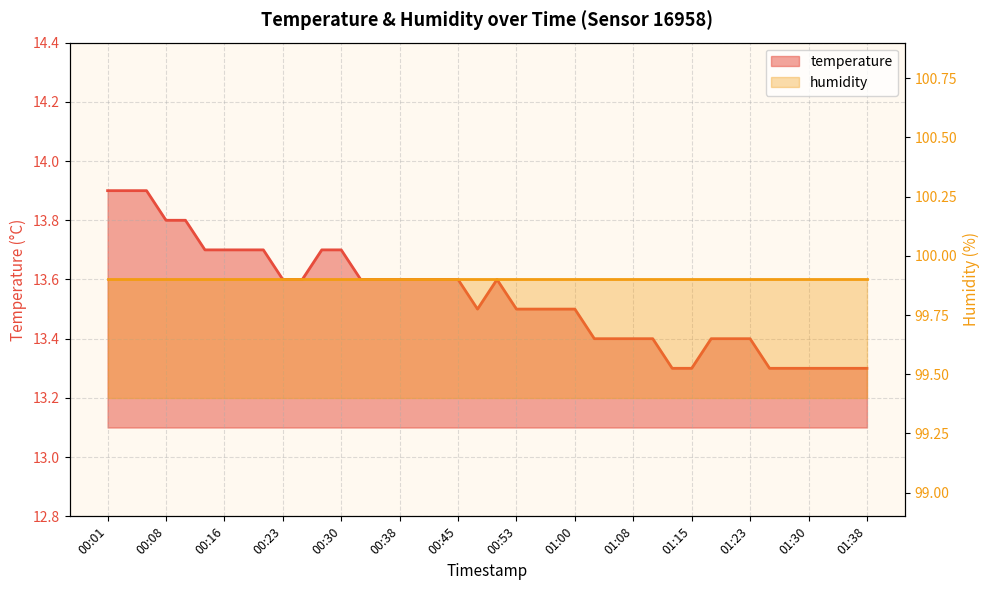

Which has a higher value, 00:06 or 00:21?

00:06